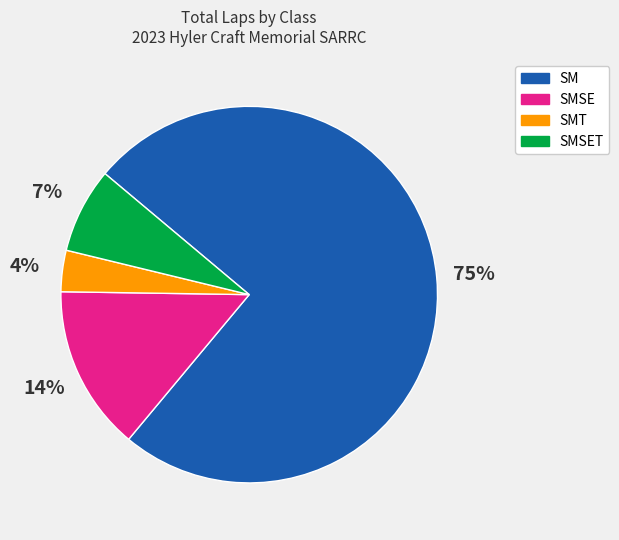

What percentage is the SMSET slice, to the nearest percent?

7%